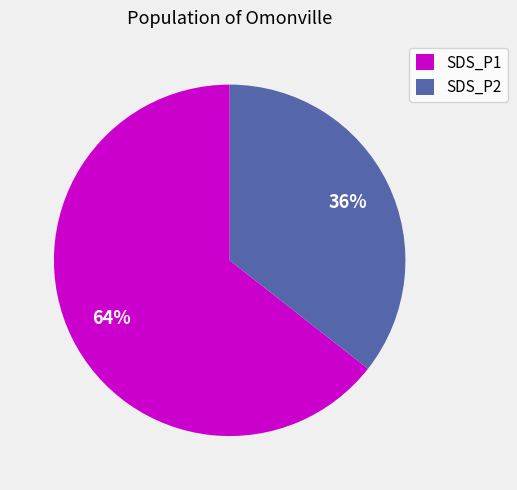

Does any single category account for the majority?

Yes